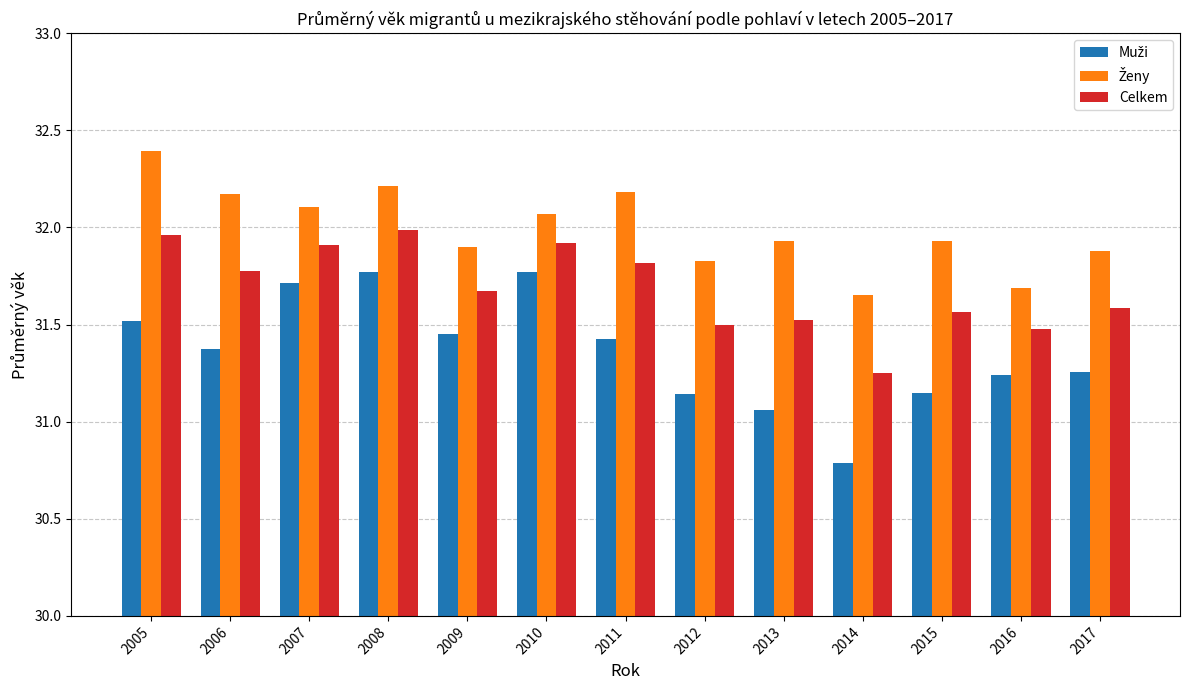

What is the spread (max minus min) of values at 2007?

0.4